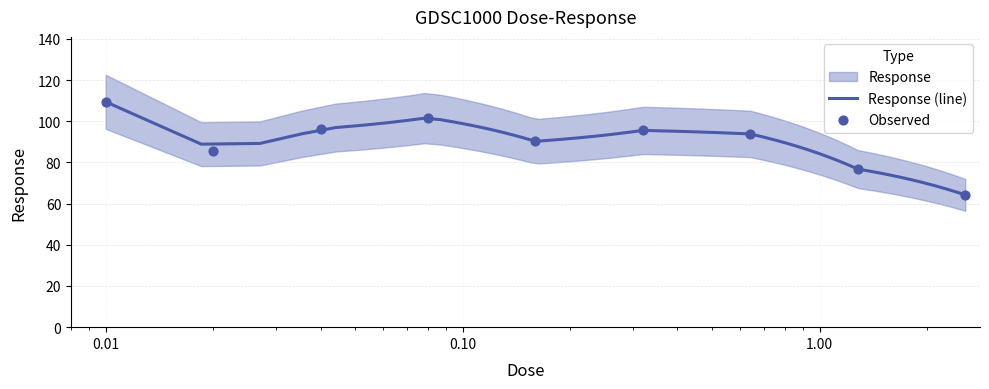

What is the change in value from 0.08 to 0.16?

-11.5